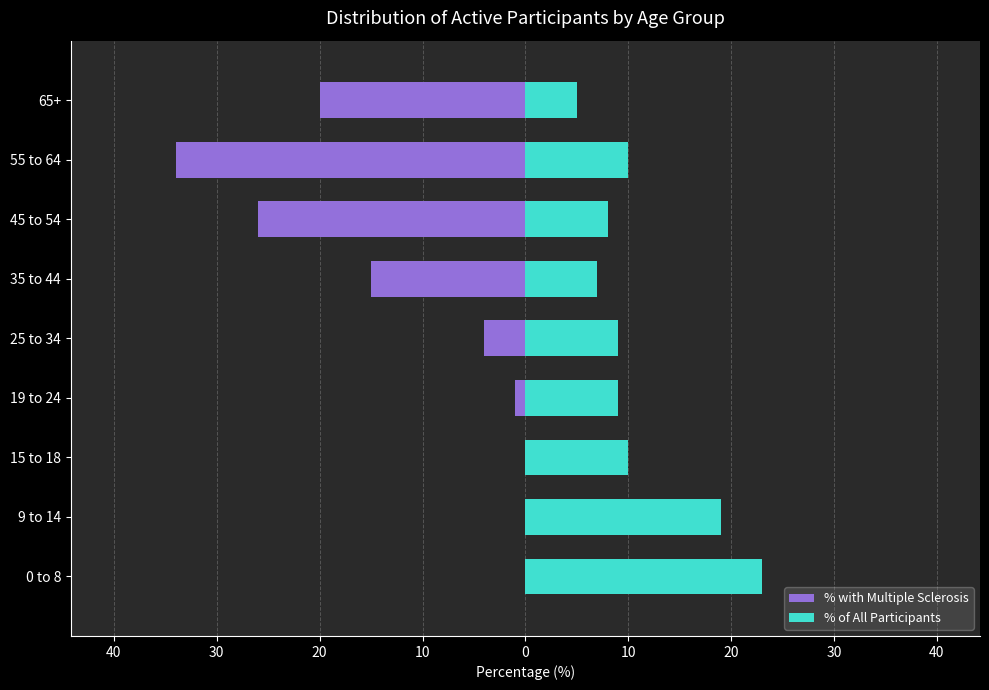

What is the sum of all % of All Participants values?

100.0